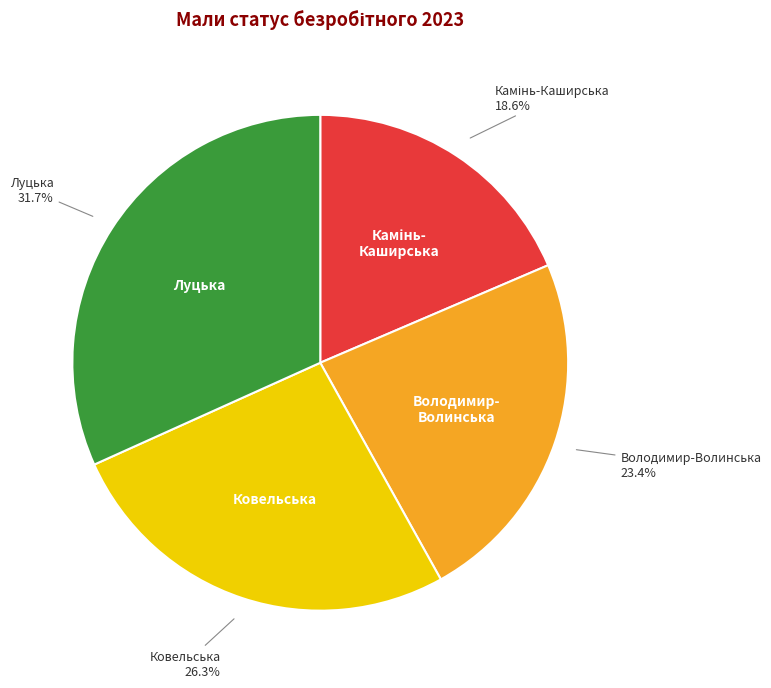

Is there a majority slice in this chart?

No